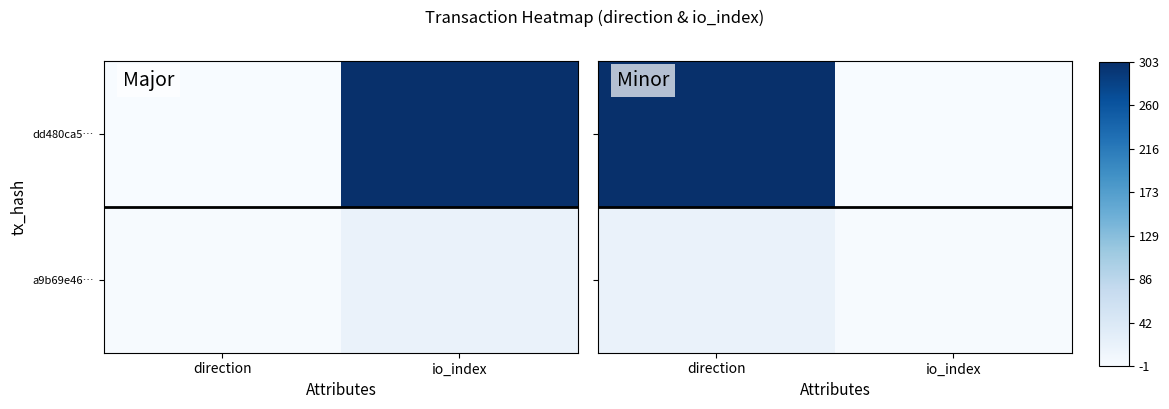

Which series has the largest total across all categories?

dd480ca5…